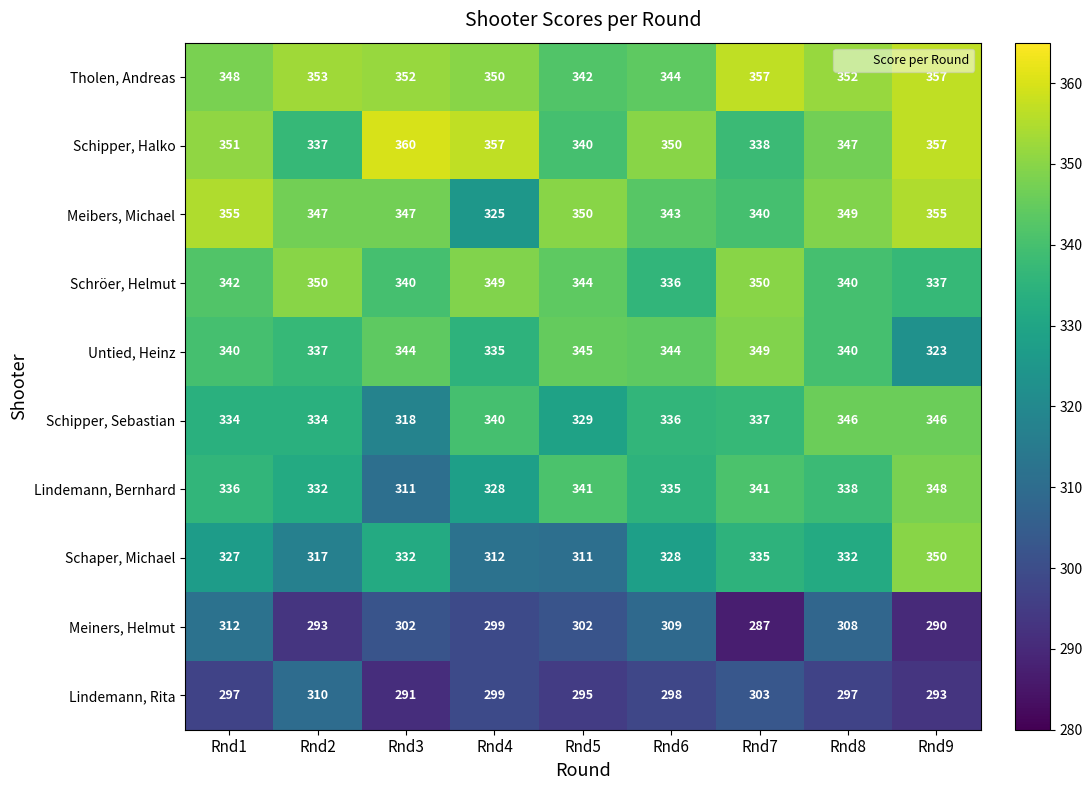

How many distinct data groups are displayed?

10